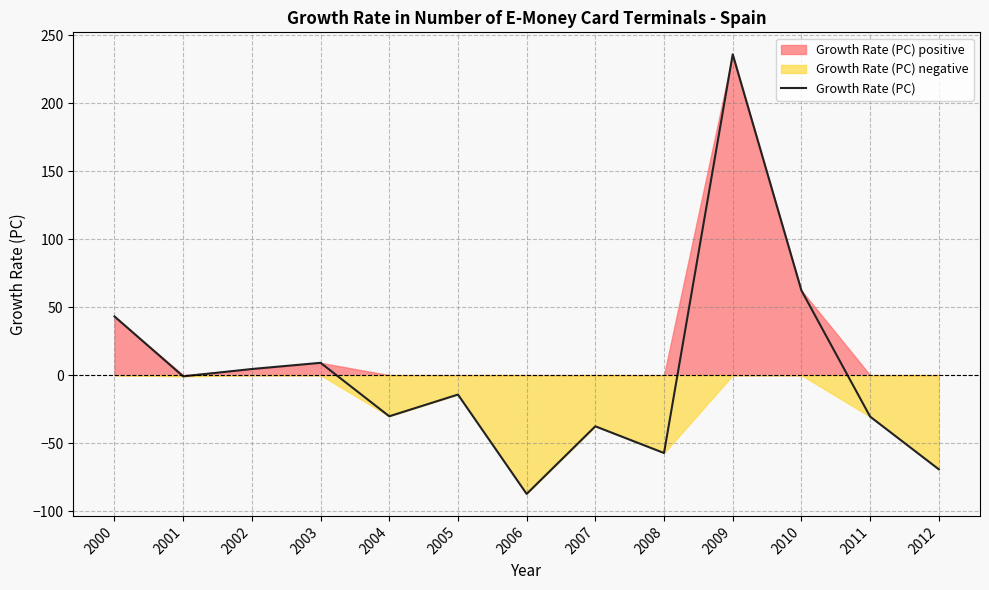

Reading right to left, extract all data points from this chart.

-69.2	-30.5	62.3	235.8	-57.3	-37.6	-87.3	-14.3	-30.3	9.1	4.5	-0.9	43.1